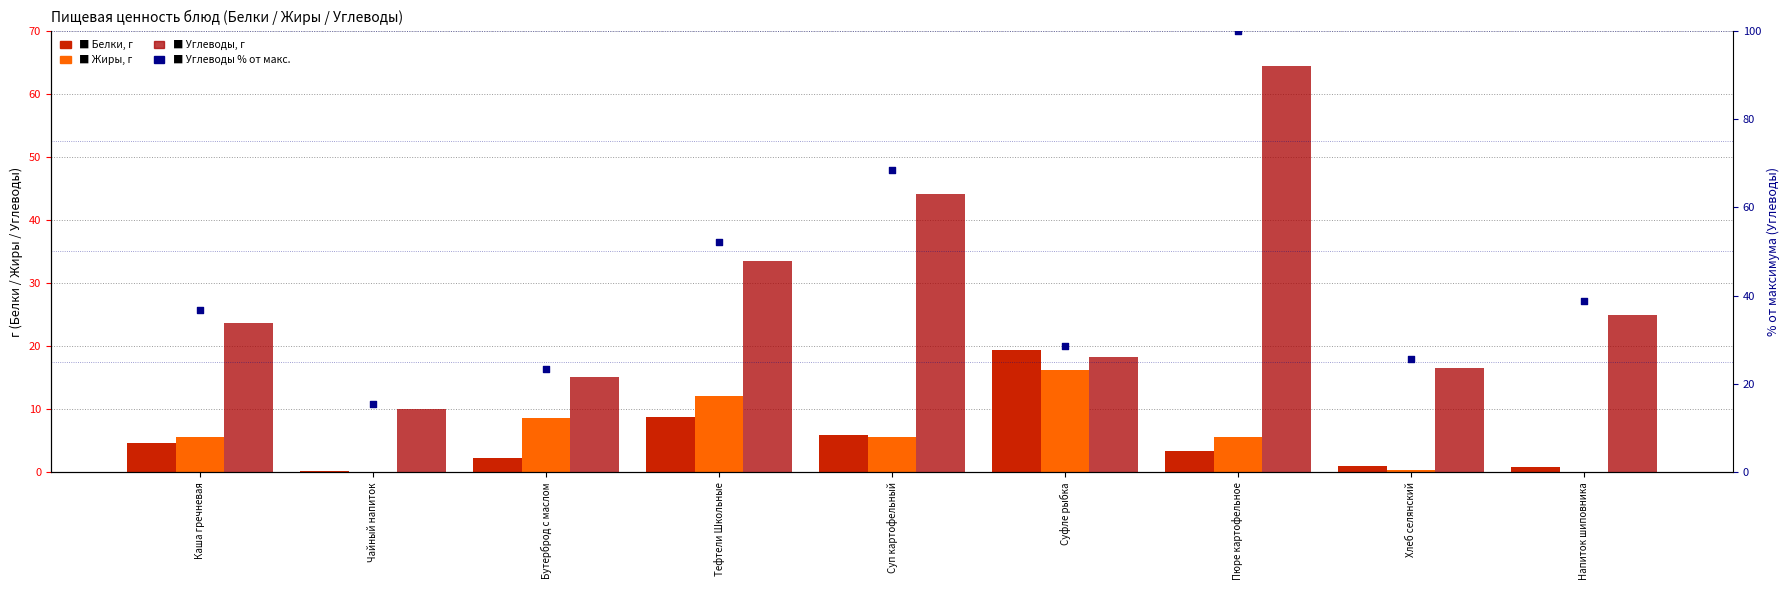

What is the total value across all series at Каша гречневая?

70.7